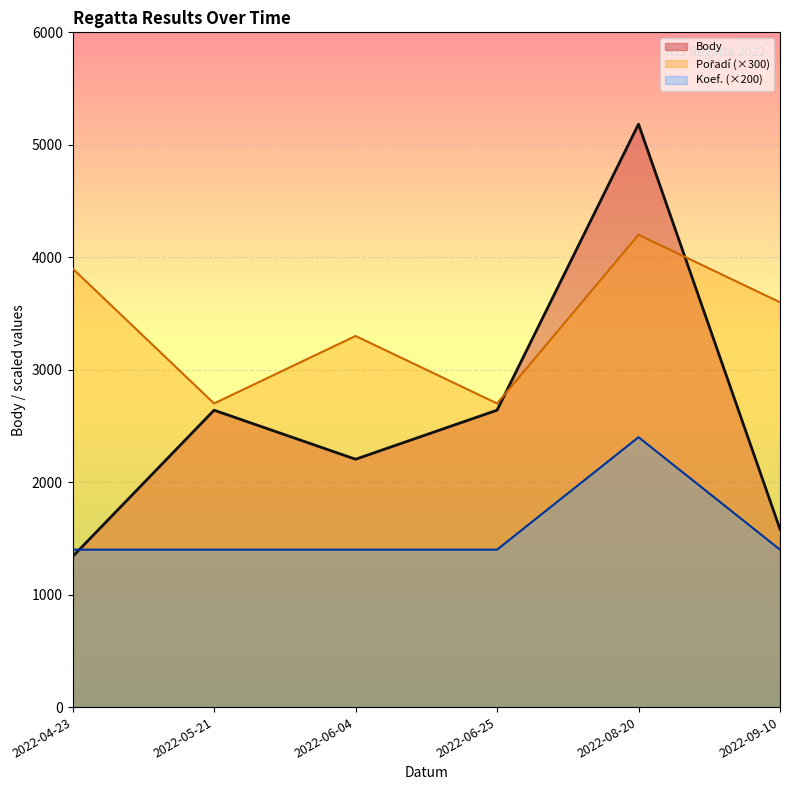

Reading left to right, transcribe all the data shown in this chart.

Body: 2022-04-23=1338	2022-05-21=2640	2022-06-04=2204	2022-06-25=2640	2022-08-20=5184	2022-09-10=1582
Pořadí: 2022-04-23=3900	2022-05-21=2700	2022-06-04=3300	2022-06-25=2700	2022-08-20=4200	2022-09-10=3600
Koef.: 2022-04-23=1400	2022-05-21=1400	2022-06-04=1400	2022-06-25=1400	2022-08-20=2400	2022-09-10=1400